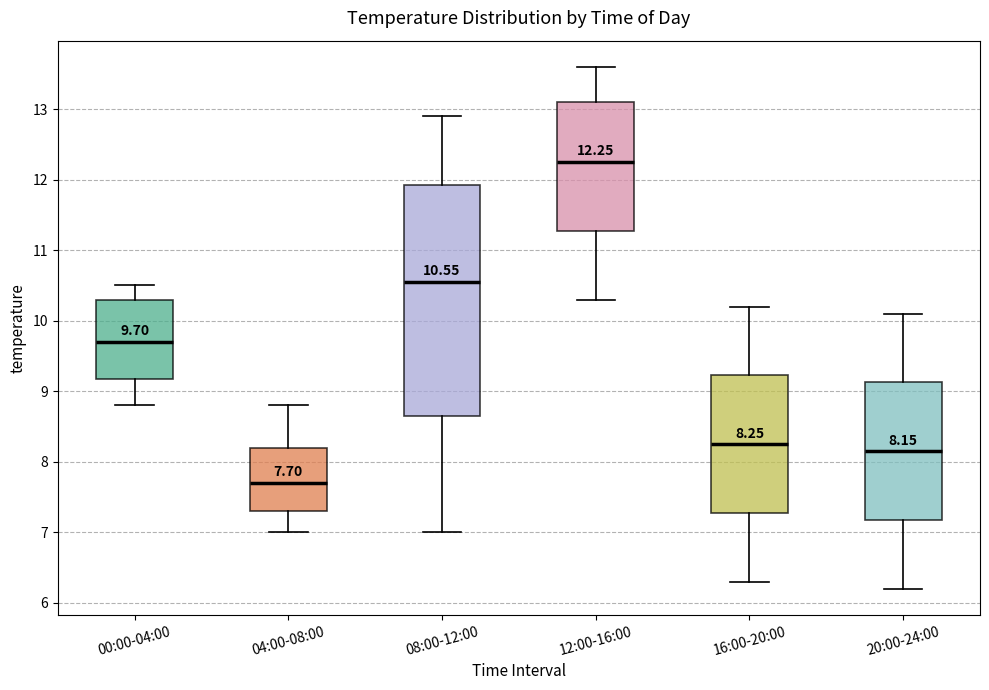

Which box is the tallest, from its lower edge to its upper edge?

08:00-12:00